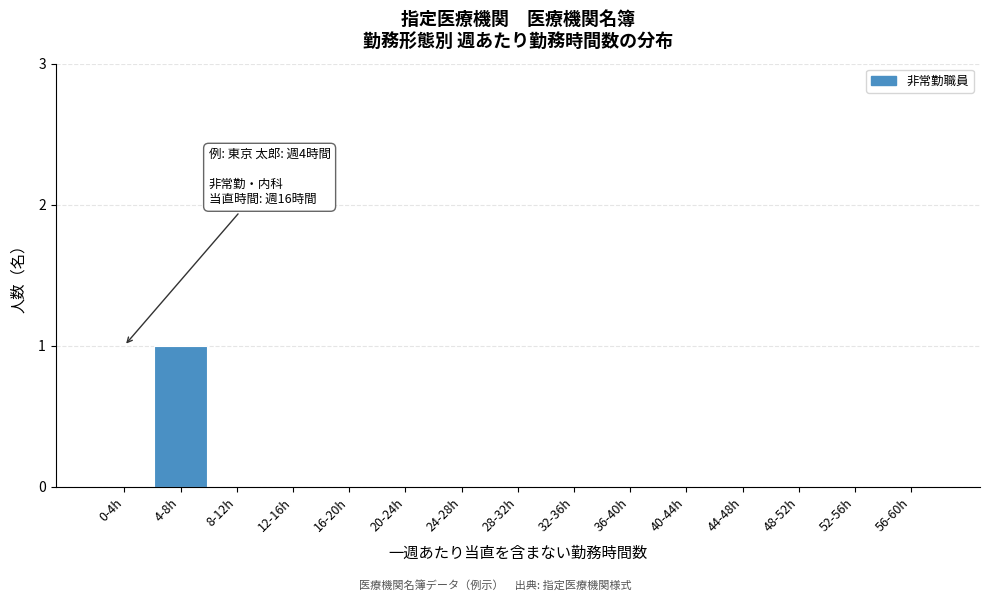

Reading right to left, extract all data points from this chart.

56-60h=0	52-56h=0	48-52h=0	44-48h=0	40-44h=0	36-40h=0	32-36h=0	28-32h=0	24-28h=0	20-24h=0	16-20h=0	12-16h=0	8-12h=0	4-8h=1	0-4h=0